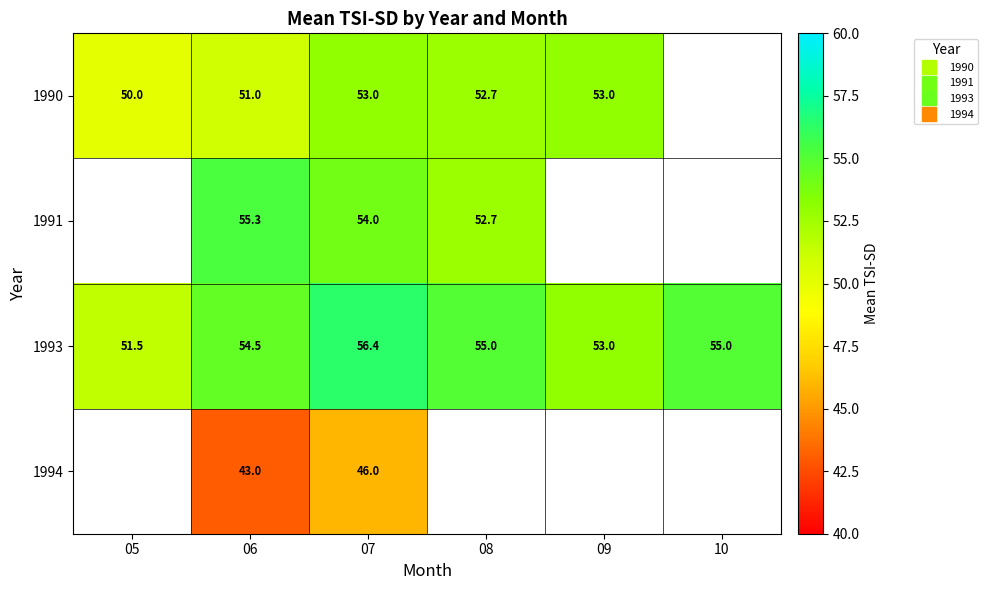

Is it true that 1990 equals 53.0 at 07?

True